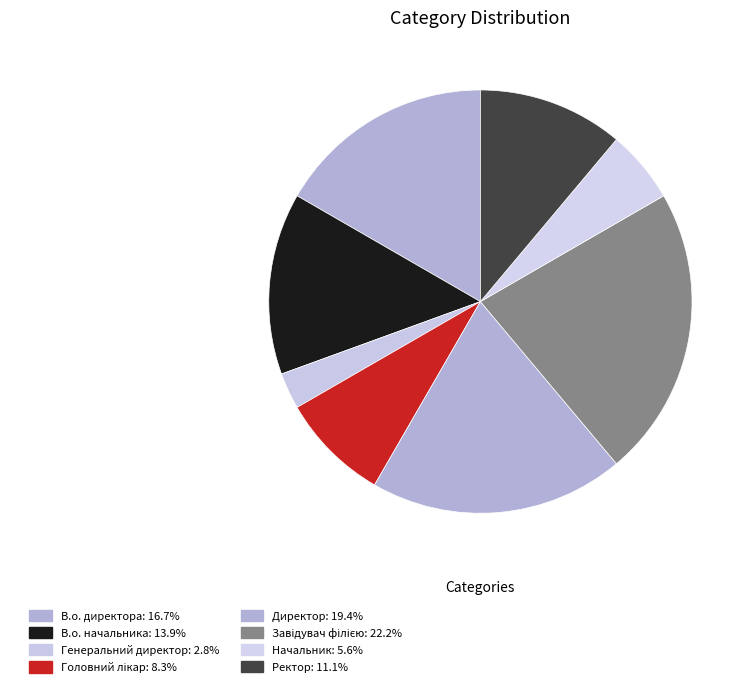

The Директор slice represents 8% of the pie. True or false?

False